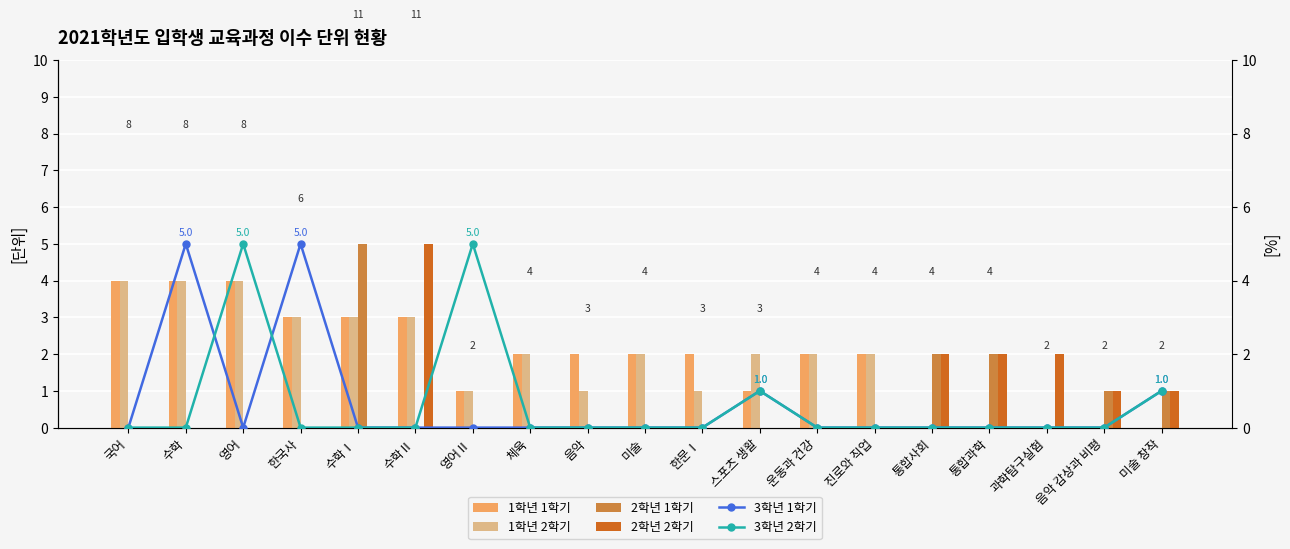

What is the maximum value shown in the chart?

5